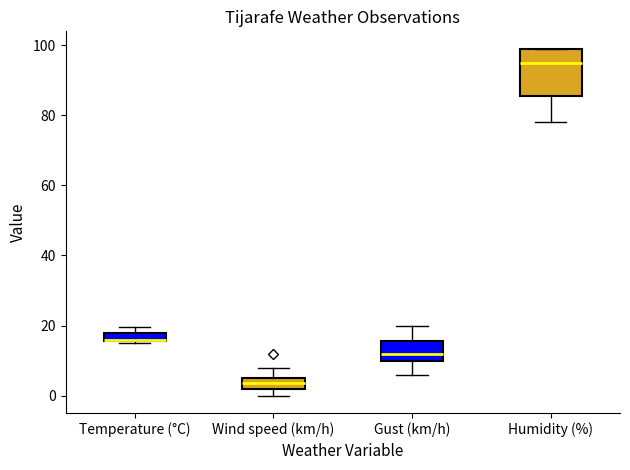

Which box is the tallest, from its lower edge to its upper edge?

Humidity (%)